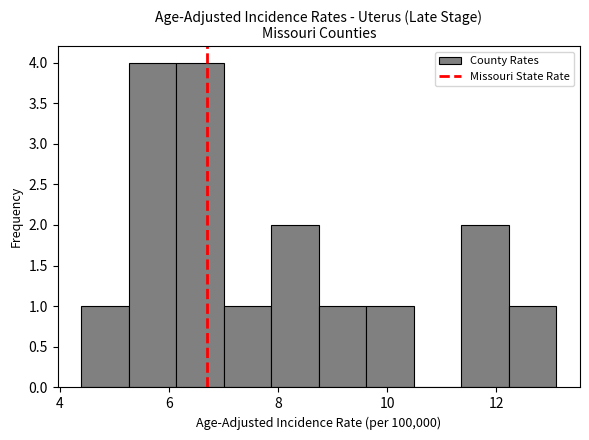

How tall is the bar that spans 7.0 to 7.8 on the x-axis? Neither the bar edges nor the heights are printed on the chart, so give them approximately, as read against the axes.

1